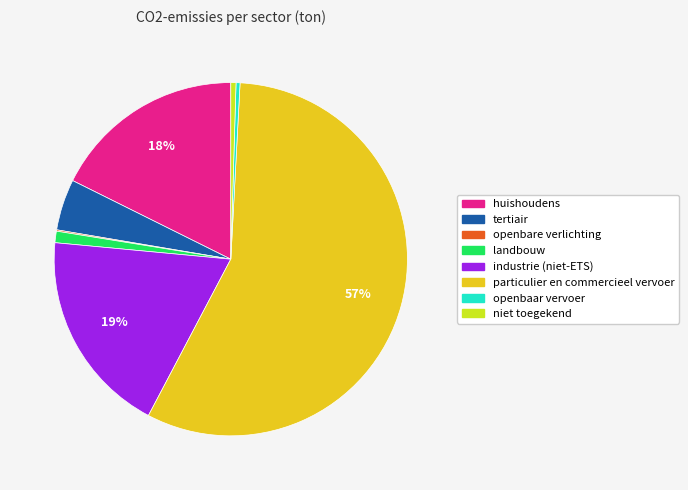

Is there a majority slice in this chart?

Yes